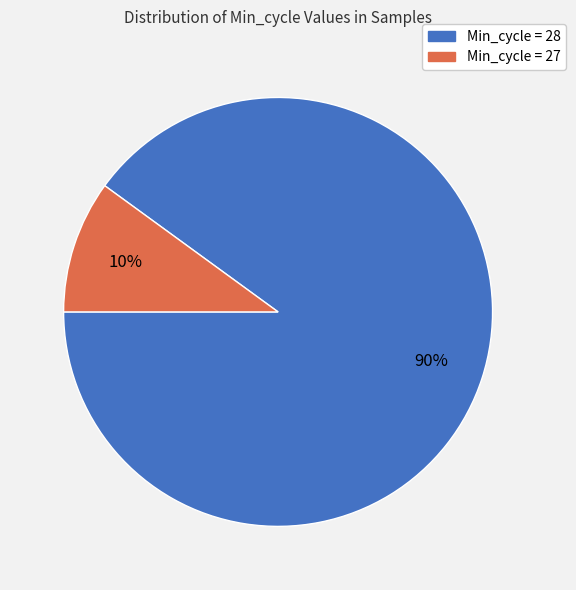

Is there a majority slice in this chart?

Yes